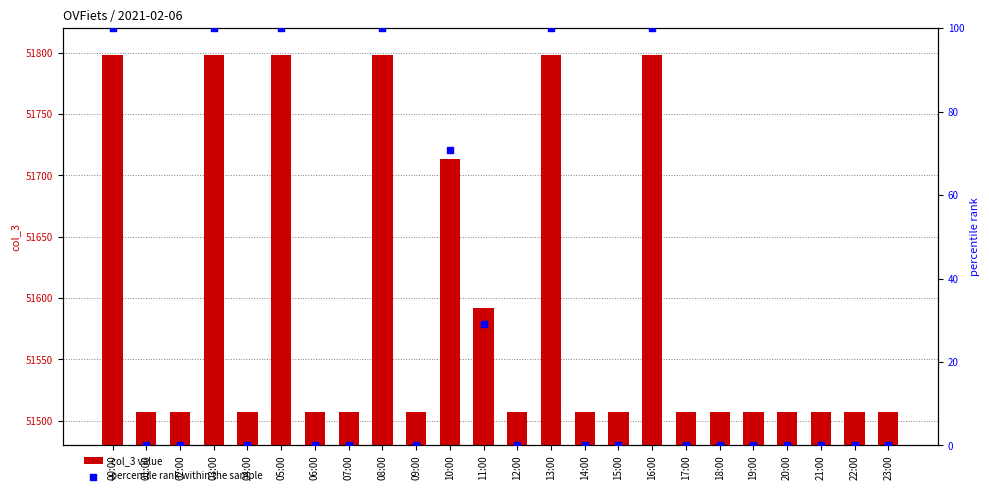

Which series has the largest total across all categories?

col_3 value